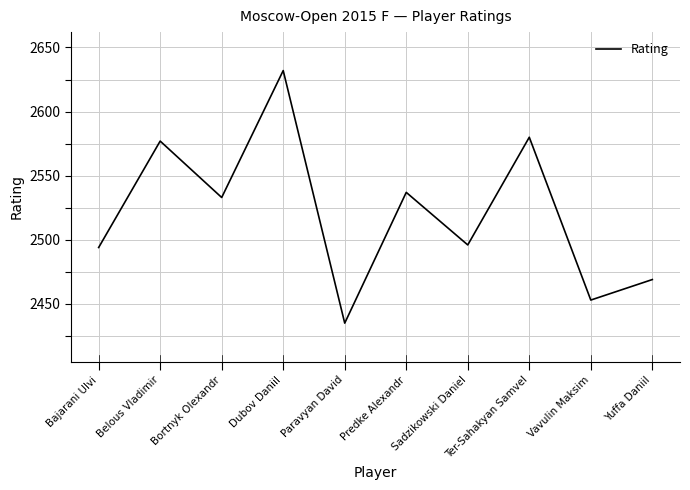

Between Yuffa Daniil and Belous Vladimir, which is larger?

Belous Vladimir